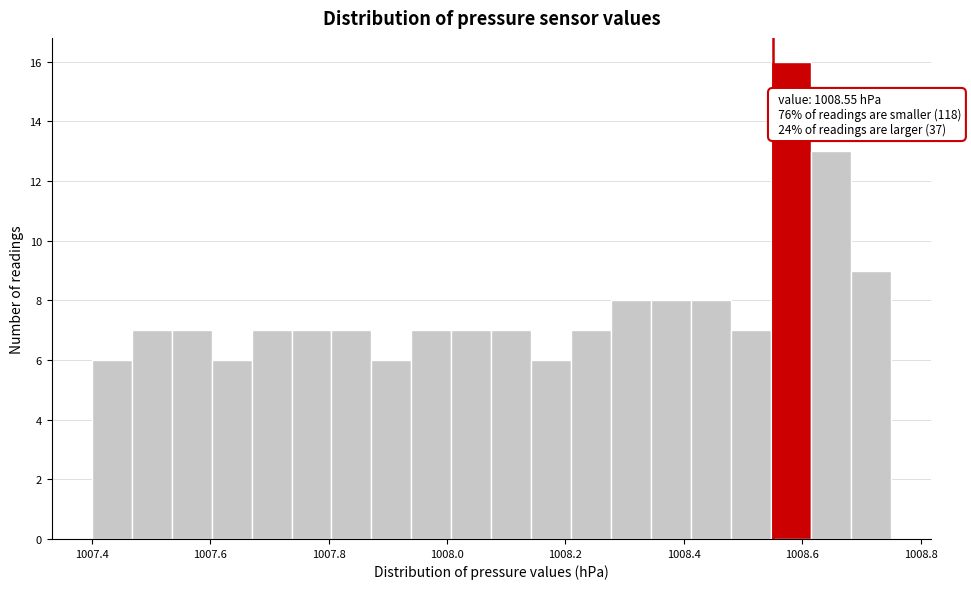

Read against the x-axis, roughly where is the centre of the tallest bar?

1008.58